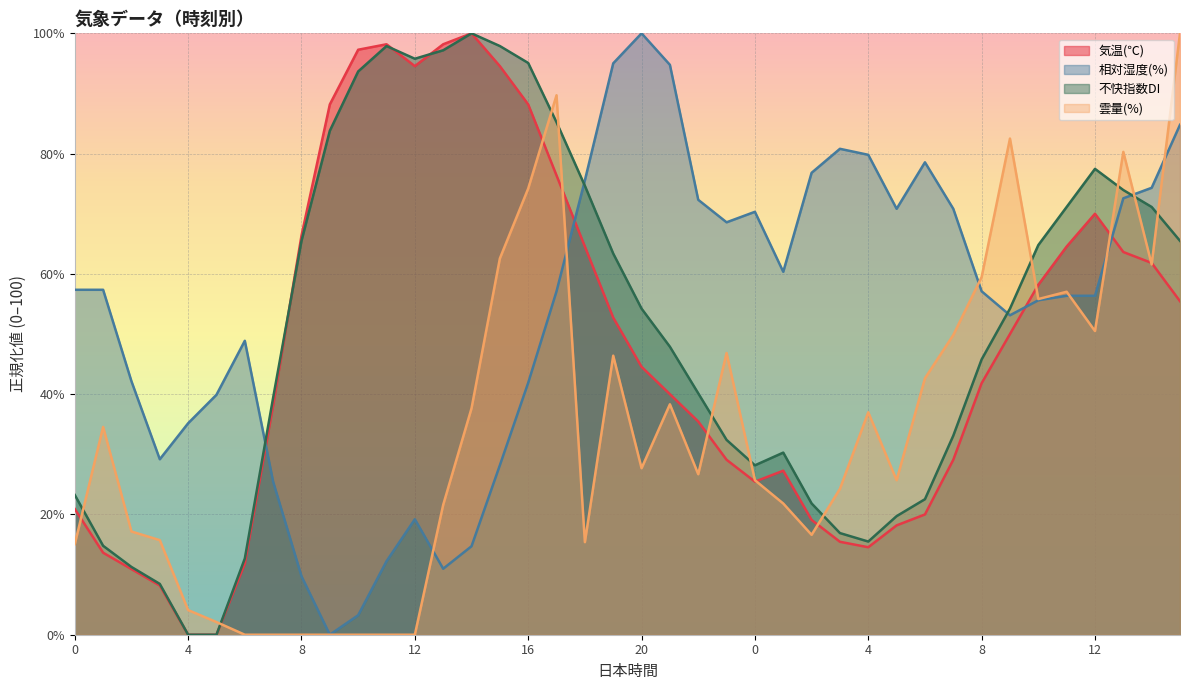

At which label is 気温(℃) closest to 50?

9